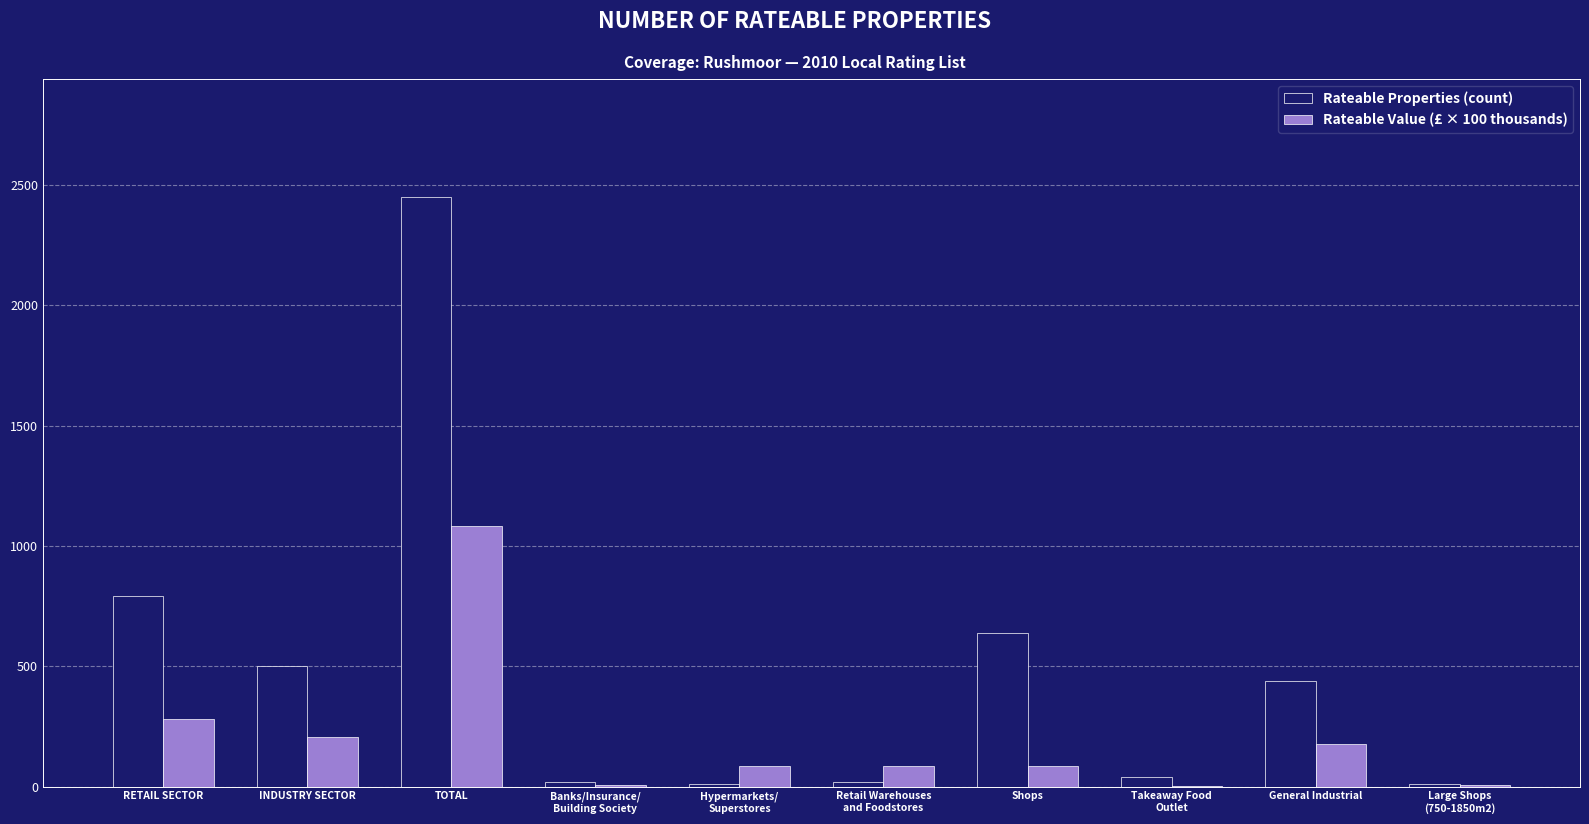

Where does the Rateable Properties (count) series first go above 440?

RETAIL SECTOR